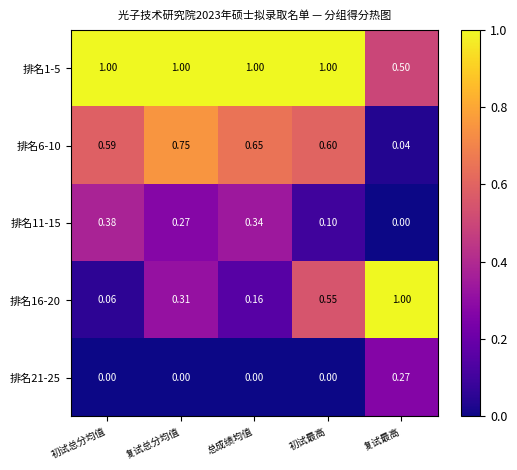

Rank the categories by 排名16-20 value from lowest to highest.

初试总分均值, 总成绩均值, 复试总分均值, 初试最高, 复试最高